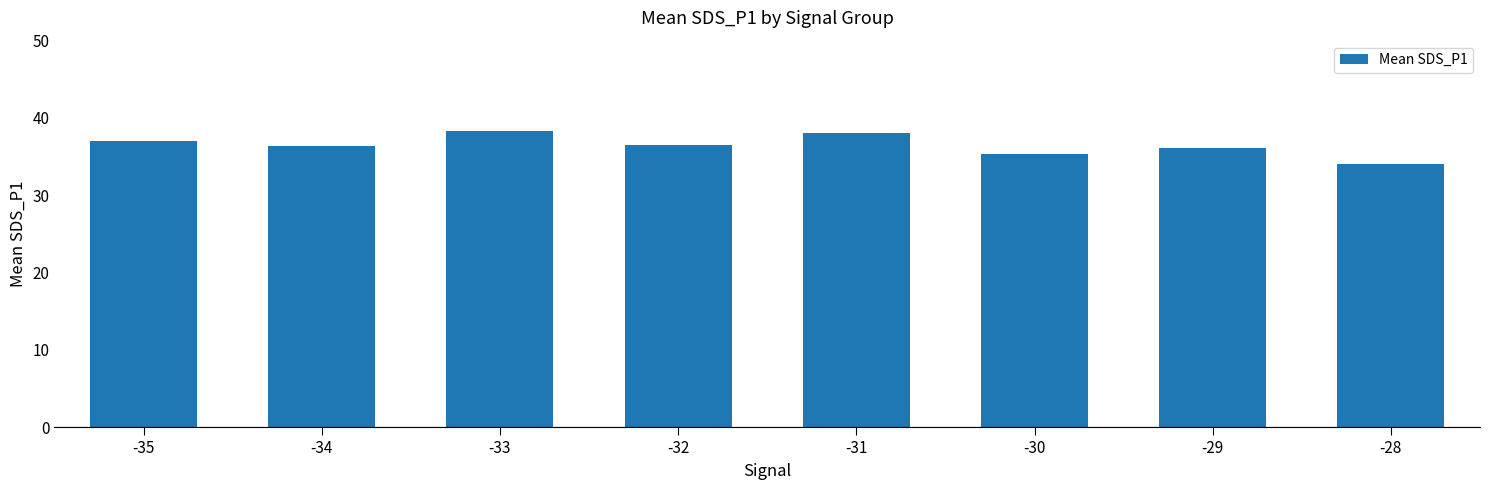

Does the chart contain stacked bars?

No